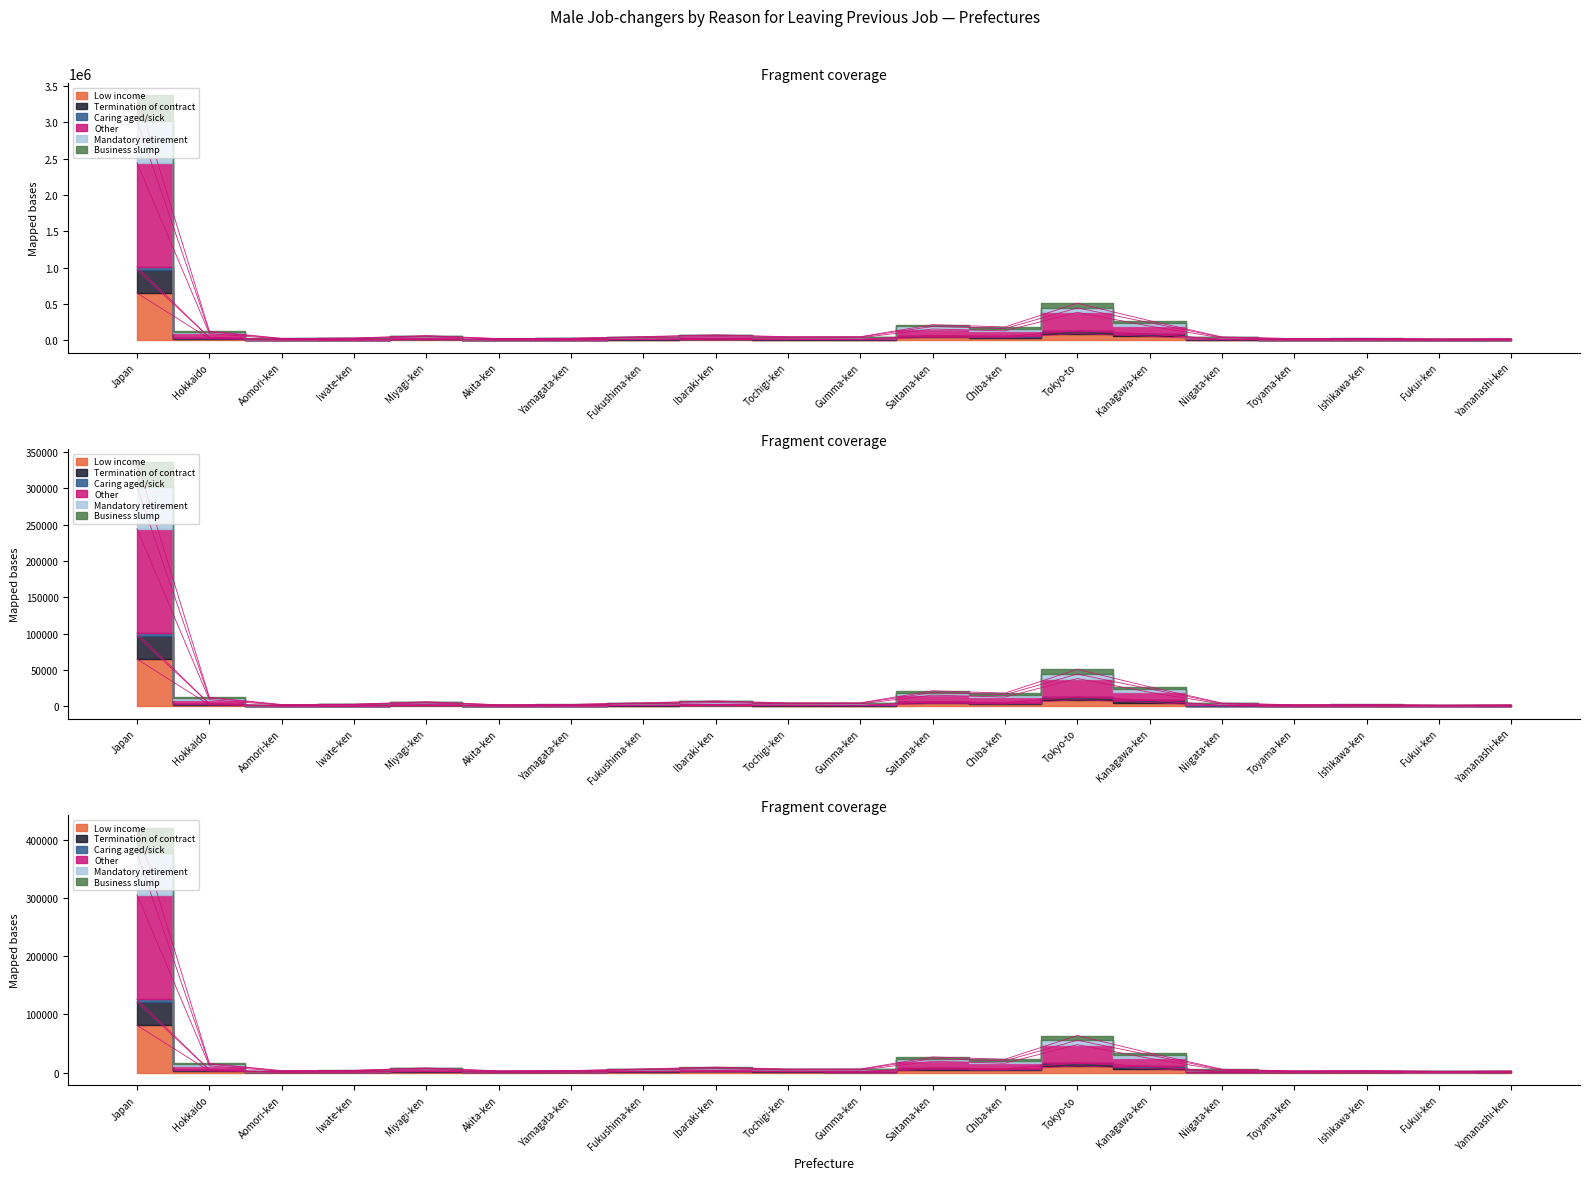

True or false: Low income has a value of 359682.5 at Japan.

False